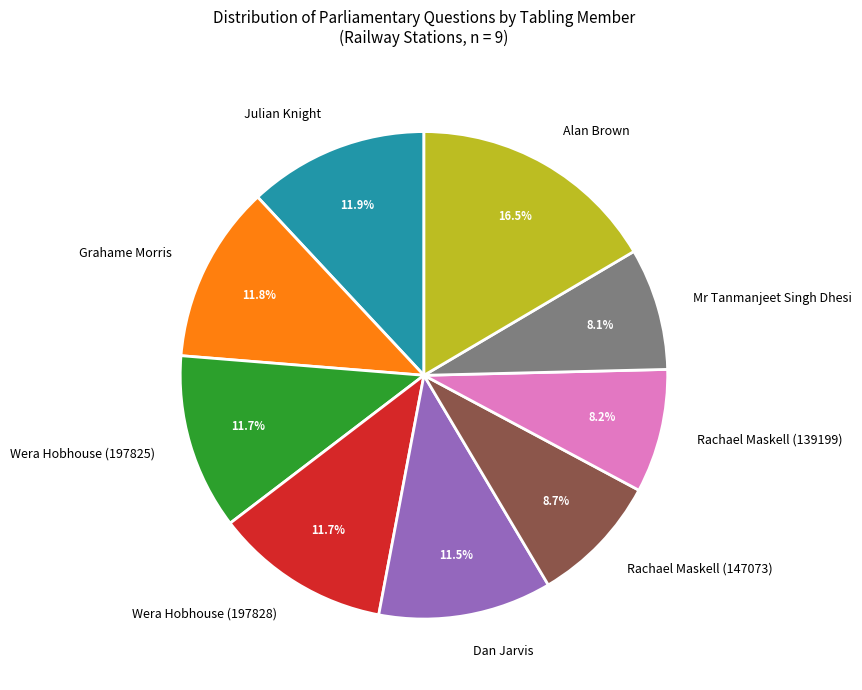

How many slices are in this pie chart?

9